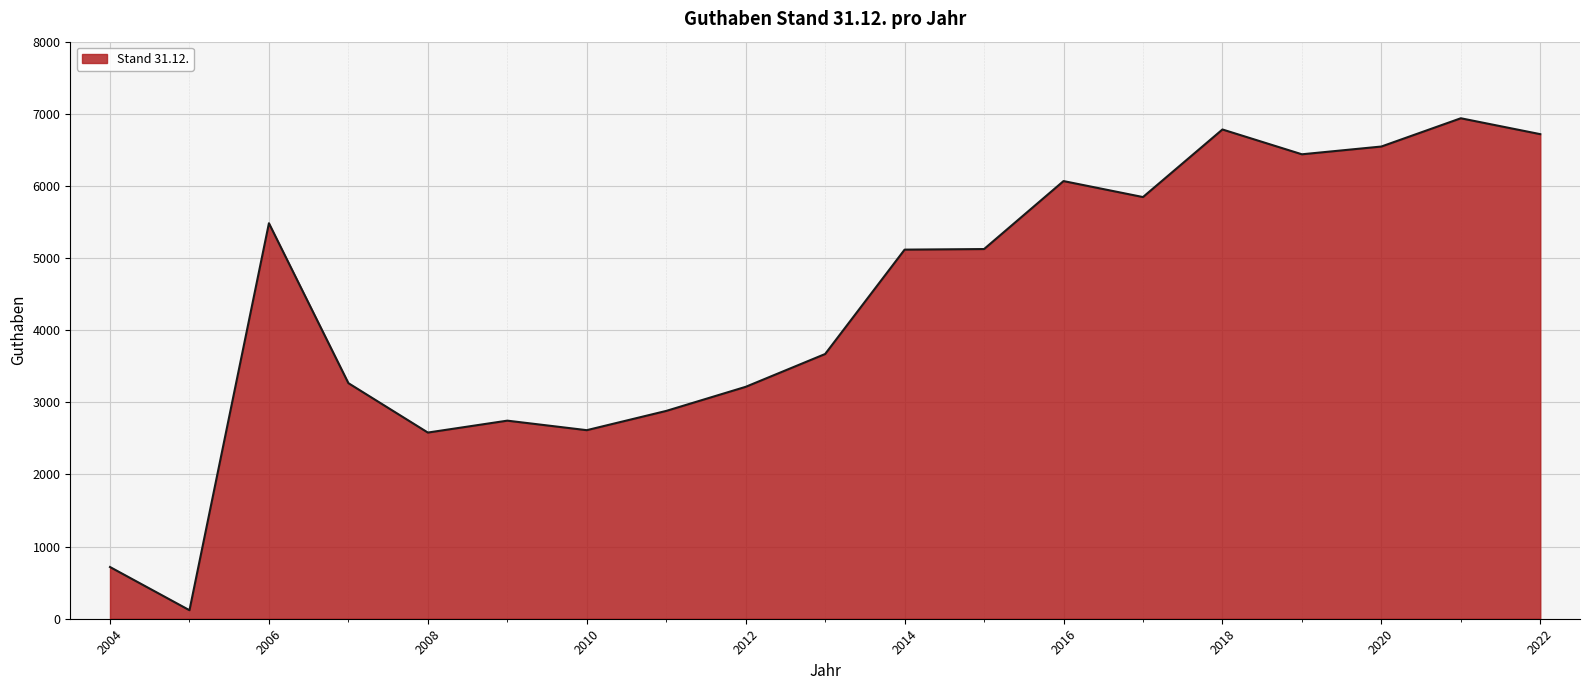

Does the chart have visible grid lines?

Yes